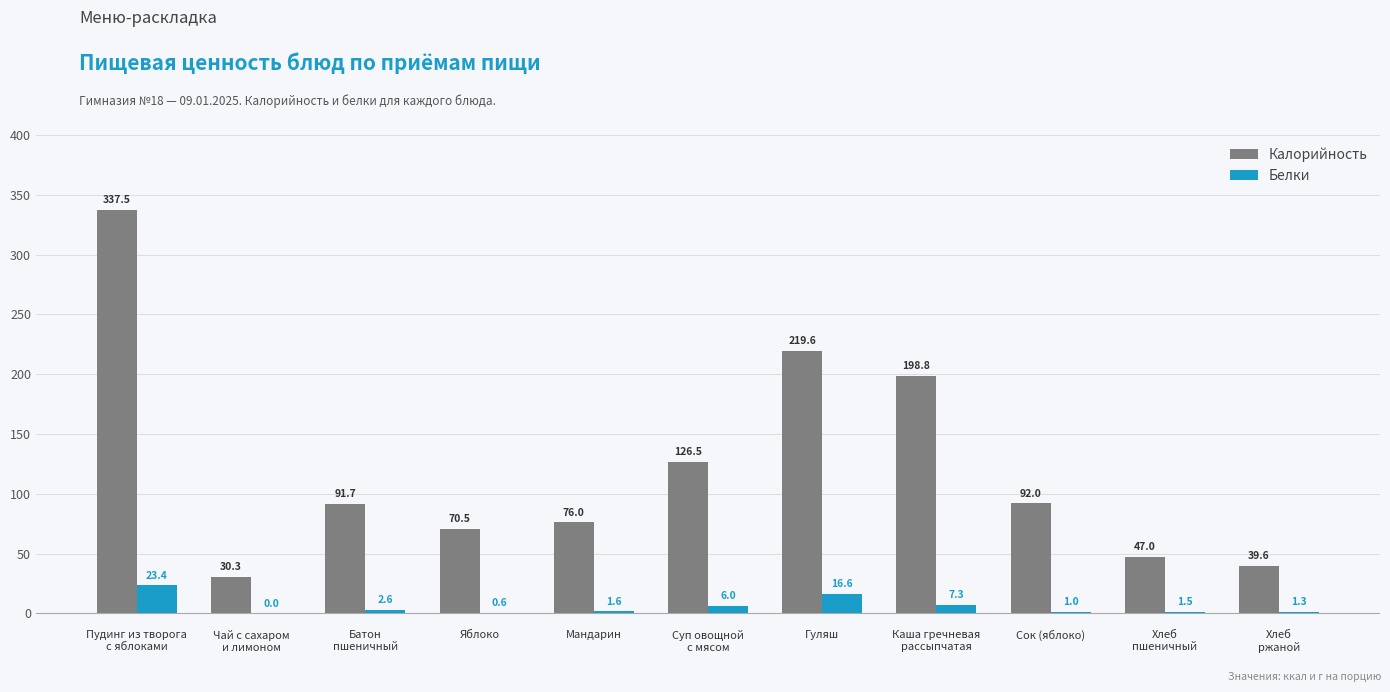

Read the Белки value at Гуляш.

16.6